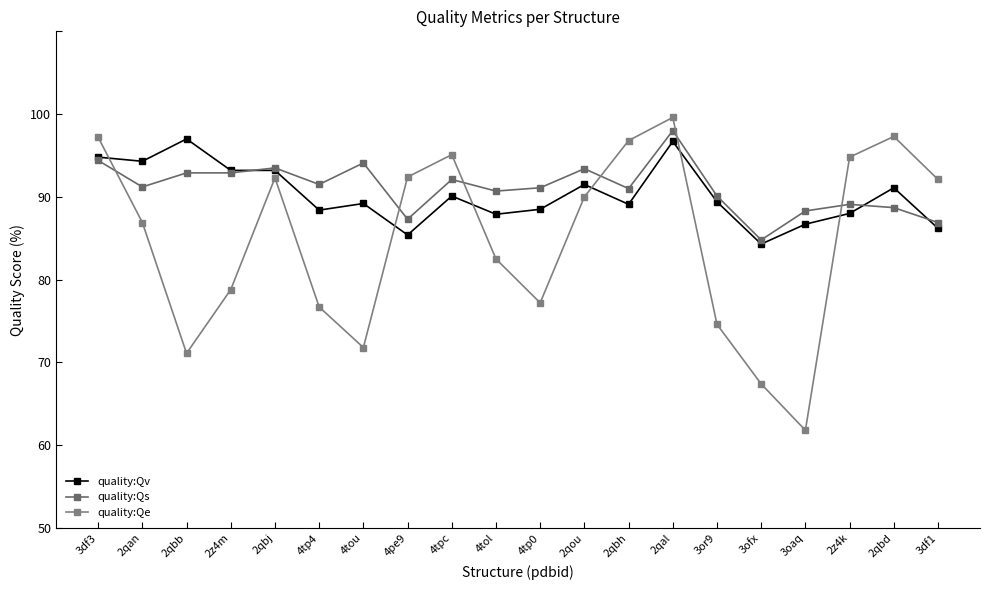

True or false: quality:Qe has more than 0 interior local peaks.

True